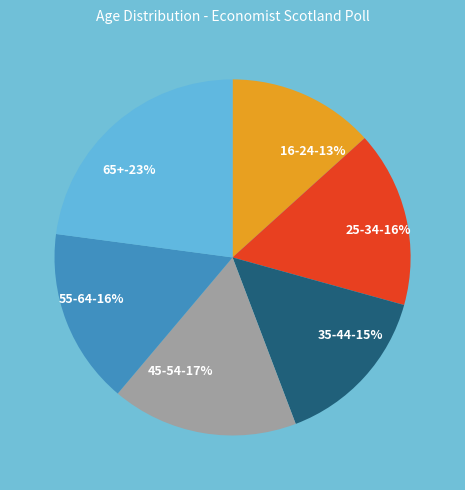

What is the smallest slice in the pie chart?

16-24